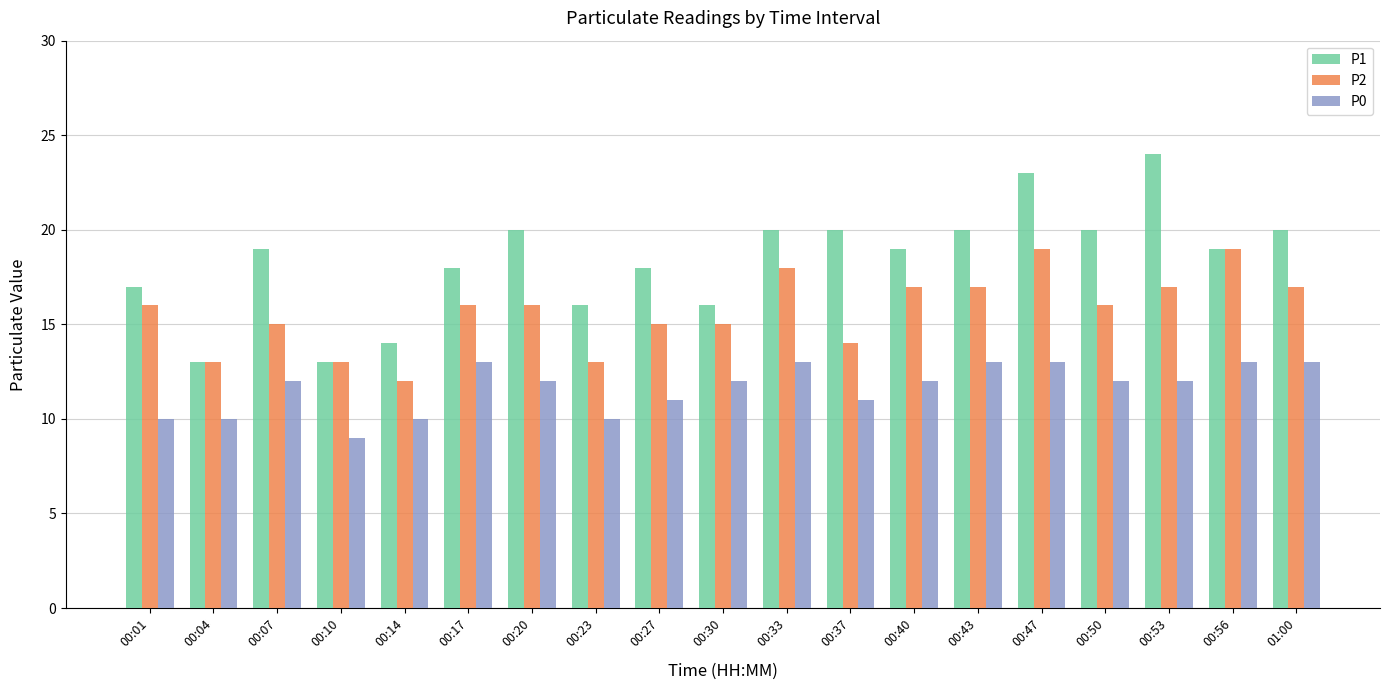

What is the difference between the highest and lowest values at 00:37?

9